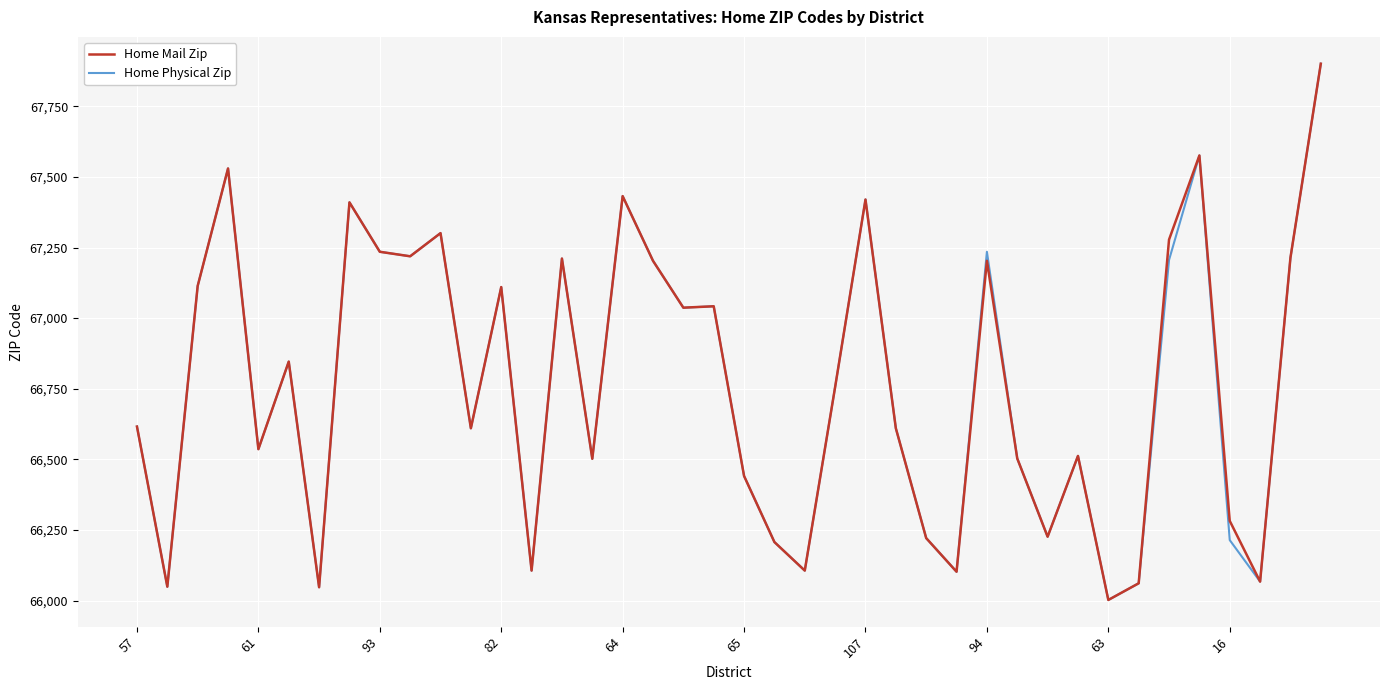

What is the difference between the maximum and minimum values in the Home Mail Zip series?

1899